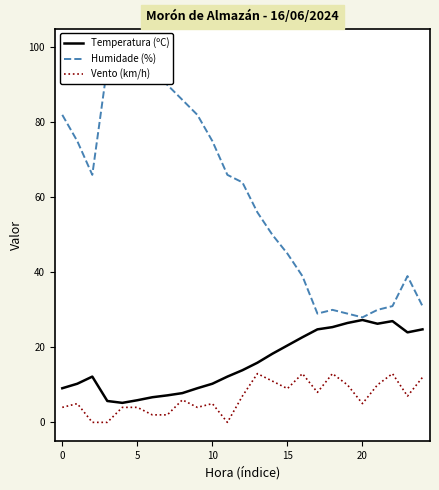

Which series has the largest range (max minus min)?

Humidade (%)